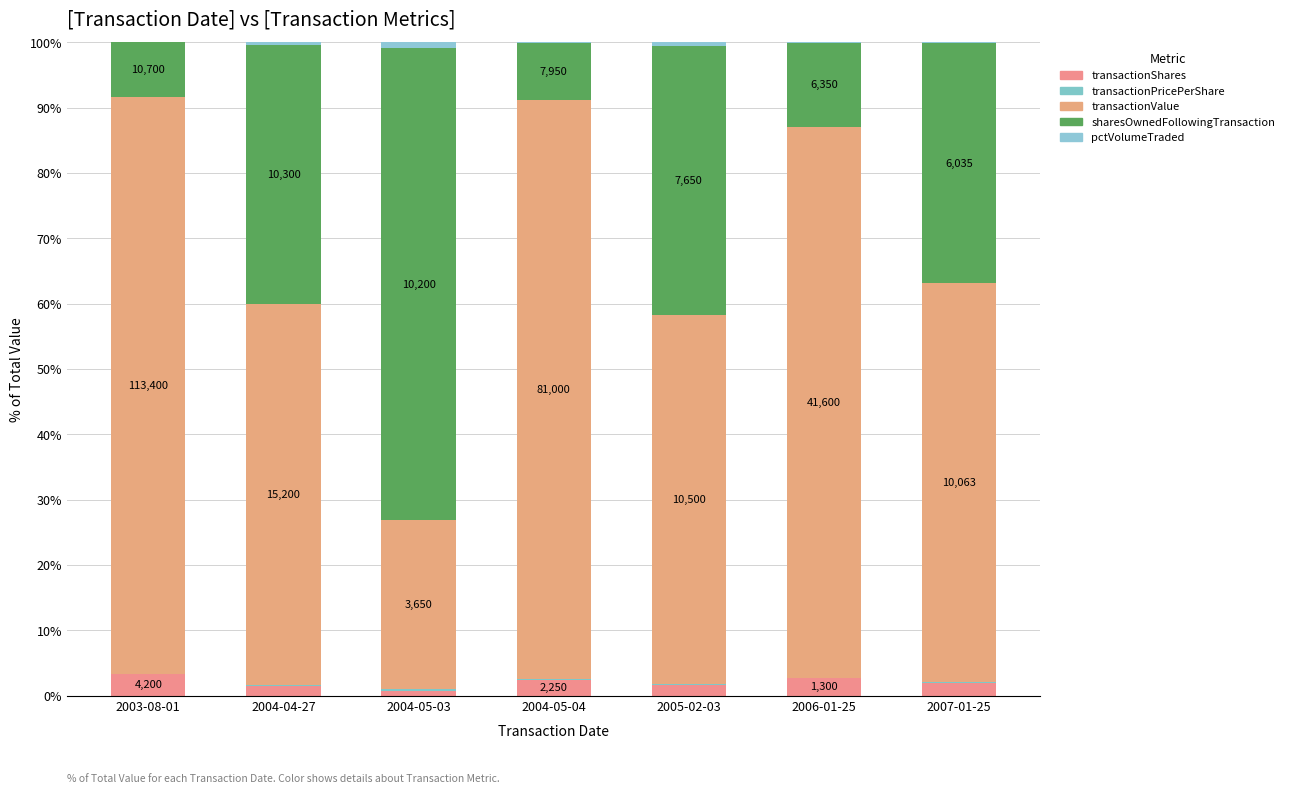

The value of transactionValue at 2004-05-03 is 37.1. True or false?

False